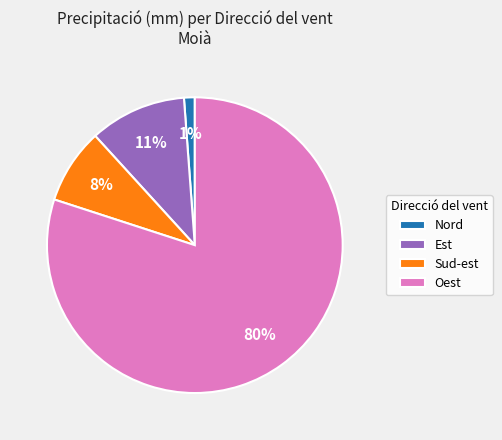

Rank the categories by value from lowest to highest.

Nord, Sud-est, Est, Oest